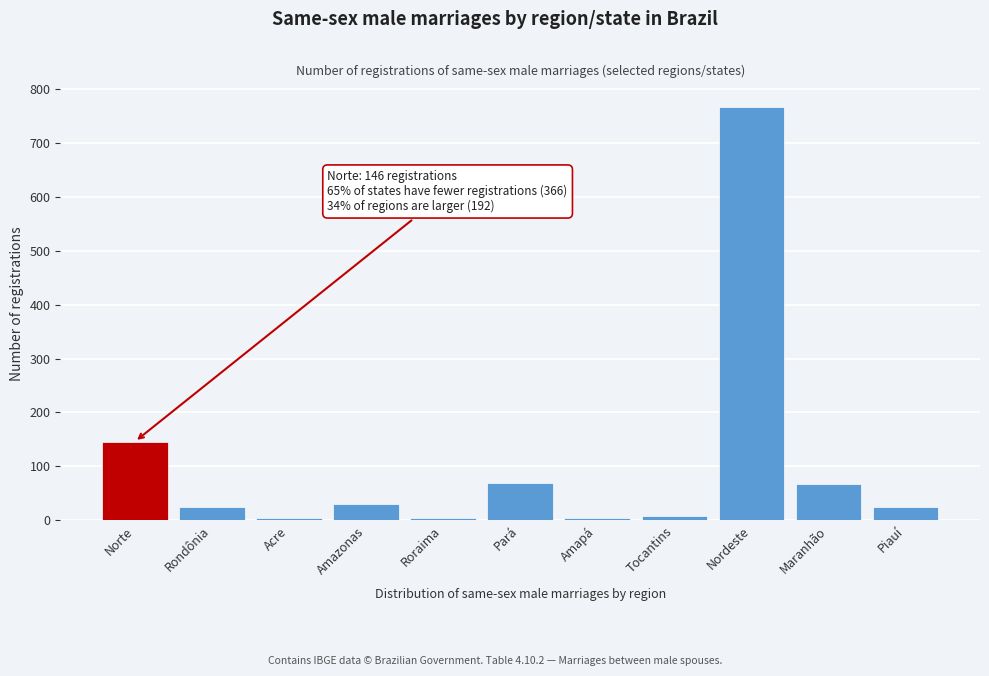

Which has a higher value, Roraima or Amazonas?

Amazonas